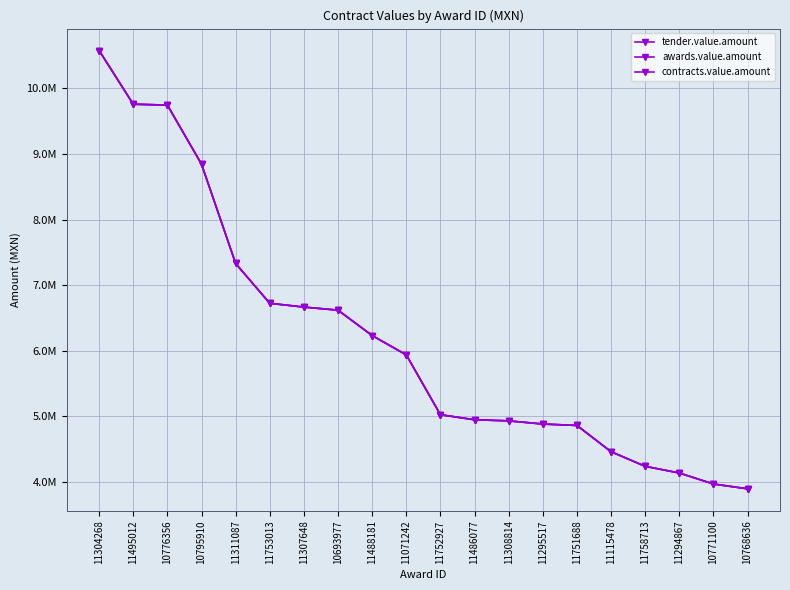

True or false: contracts.value.amount has a value of 10258817.1 at 11488181.

False